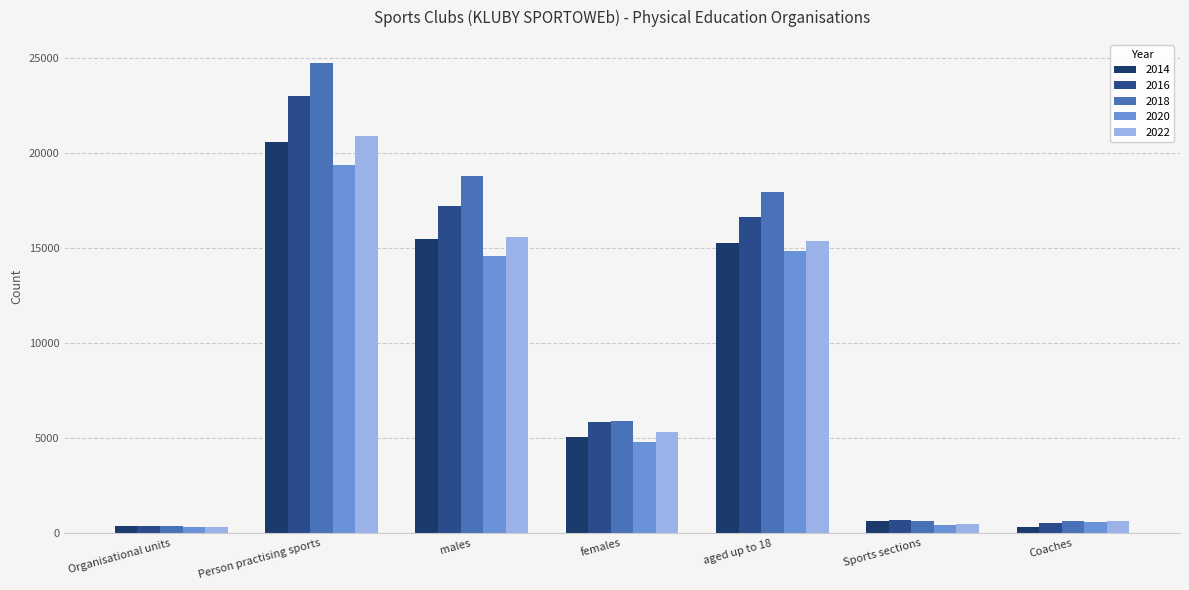

Which series has the largest total across all categories?

2018